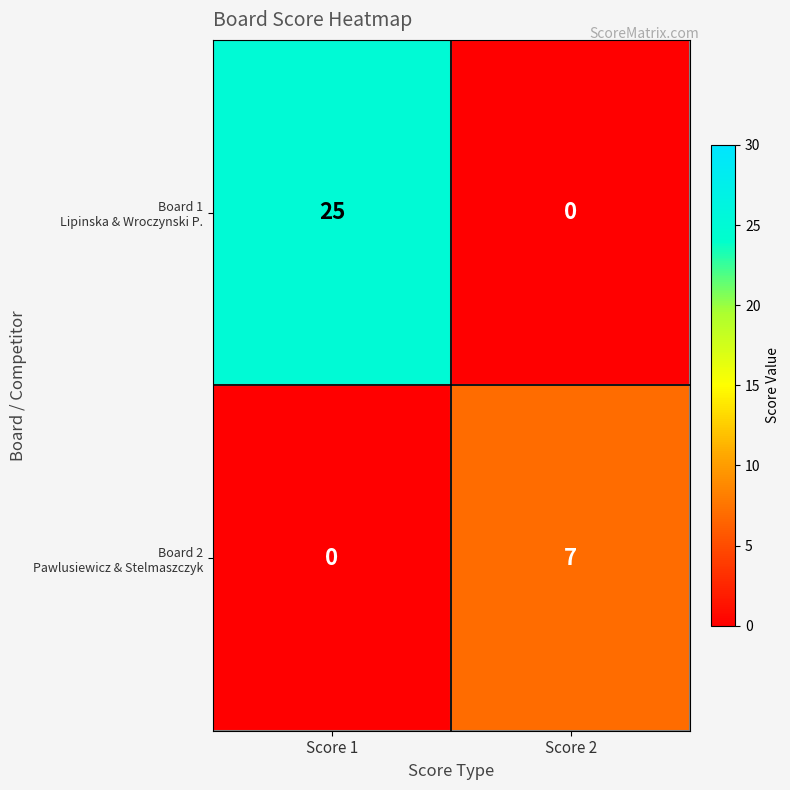

At which category is the sum across all series the highest?

Score 1